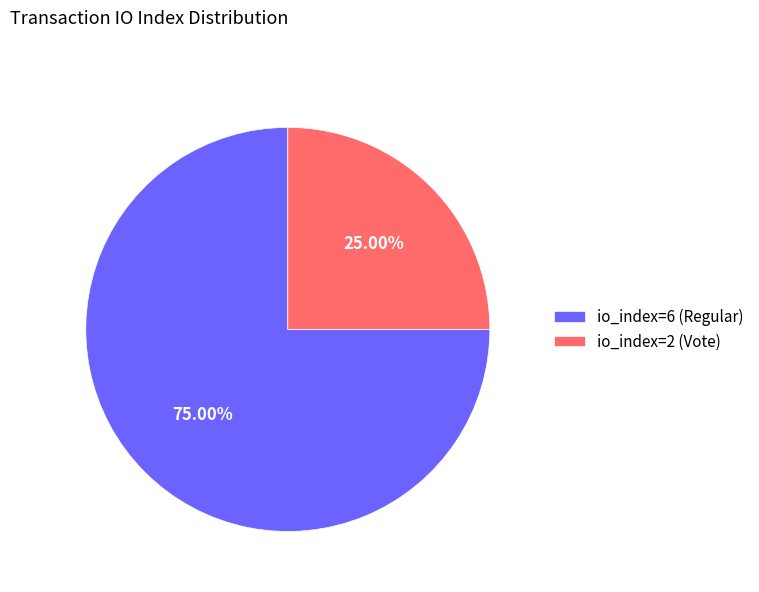

Is there any slice that represents more than half of the pie?

Yes